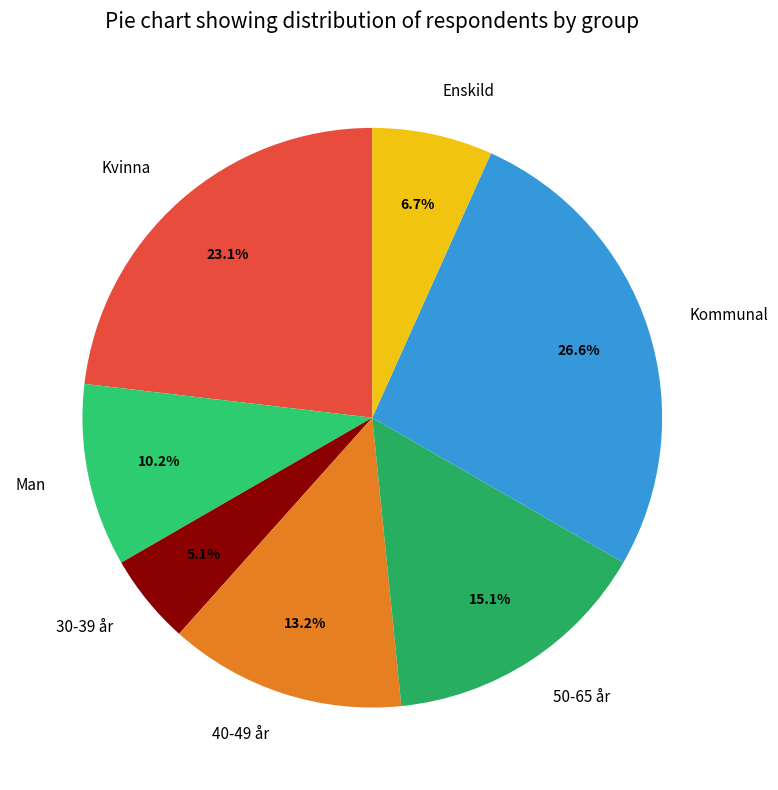

To the nearest percent, what percentage of the pie is Kvinna?

23%